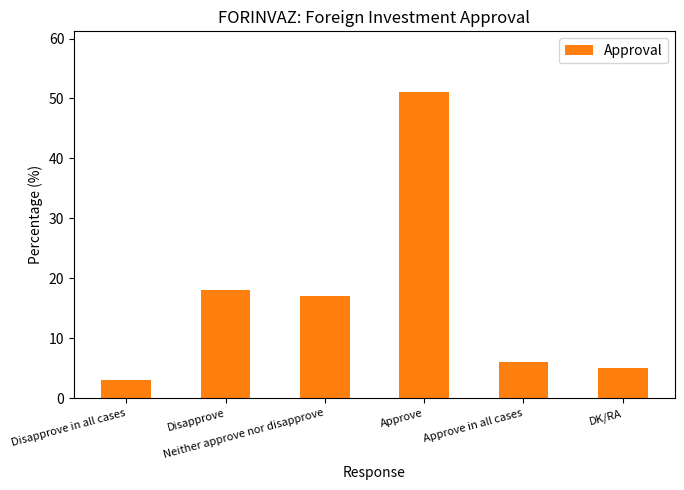

Reading left to right, list all the values displayed in this chart.

3	18	17	51	6	5